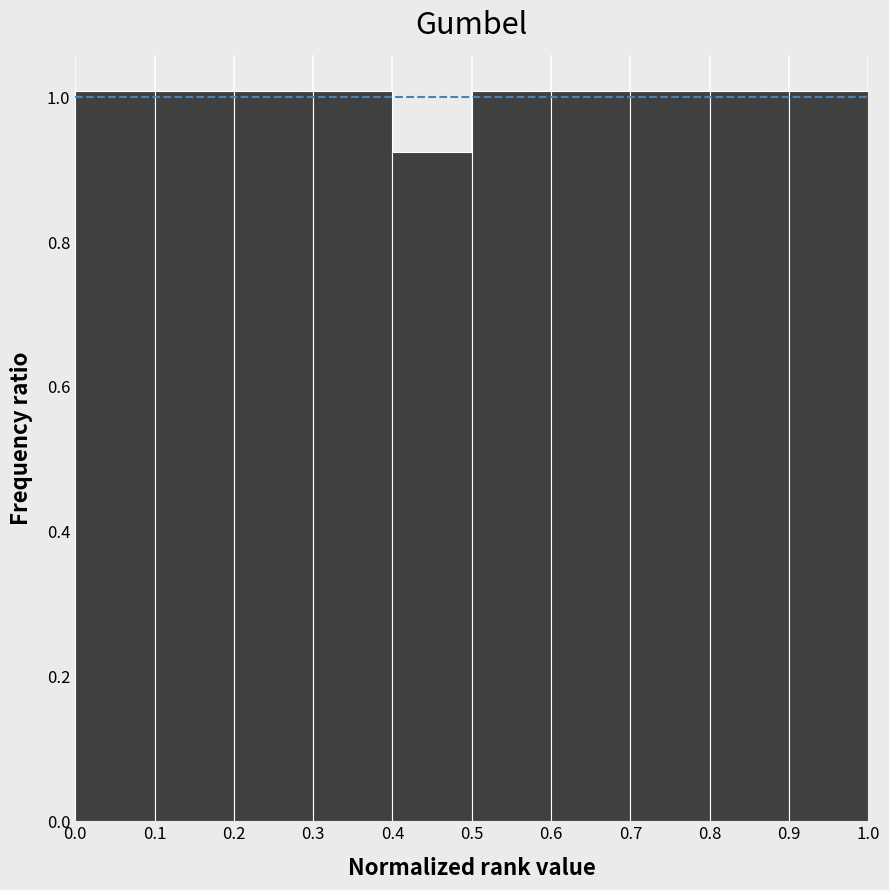

Reading left to right, transcribe this chart: for each bar, give the range it covers on the x-axis and its height. The values are not printed on the chart, so give them approximately, as read against the axis.

0.0 to 0.1: 1.00
0.1 to 0.2: 1.00
0.2 to 0.3: 1.00
0.3 to 0.4: 1.00
0.4 to 0.5: 0.92
0.5 to 0.6: 1.00
0.6 to 0.7: 1.00
0.7 to 0.8: 1.00
0.8 to 0.9: 1.00
0.9 to 1.0: 1.00